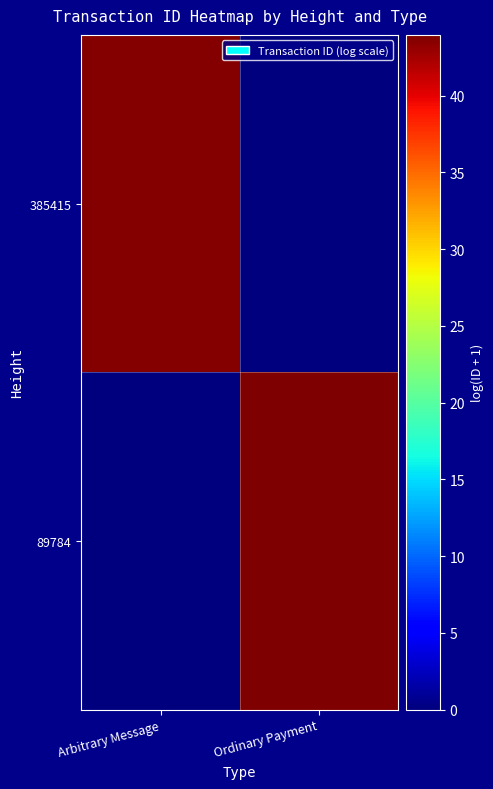

How many categories are shown in the chart?

2